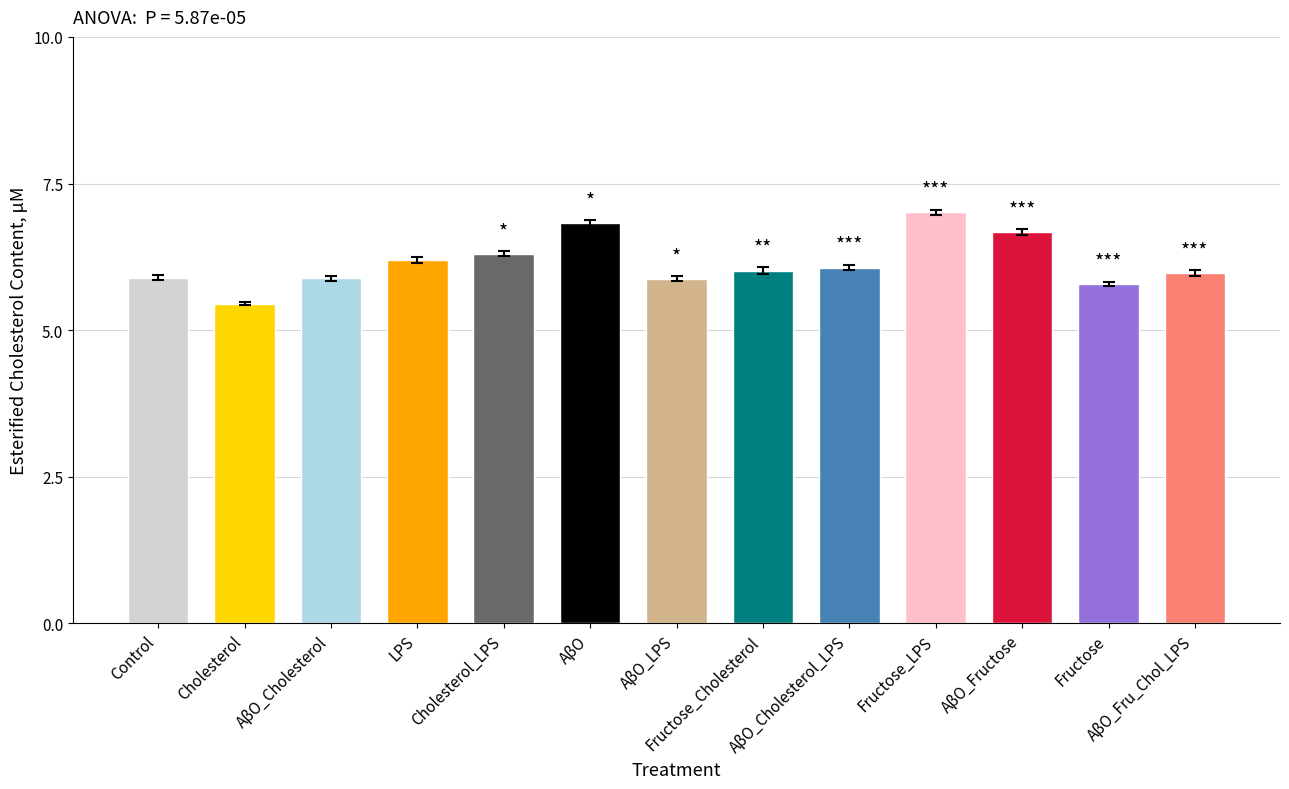

What is the maximum value shown in the chart?

7.0